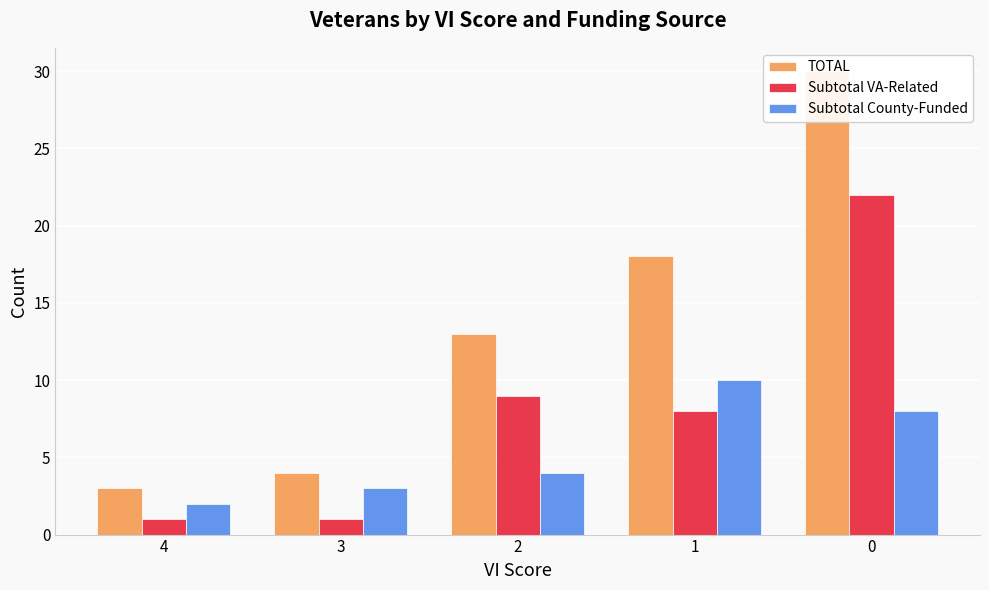

What is the minimum value for TOTAL?

3